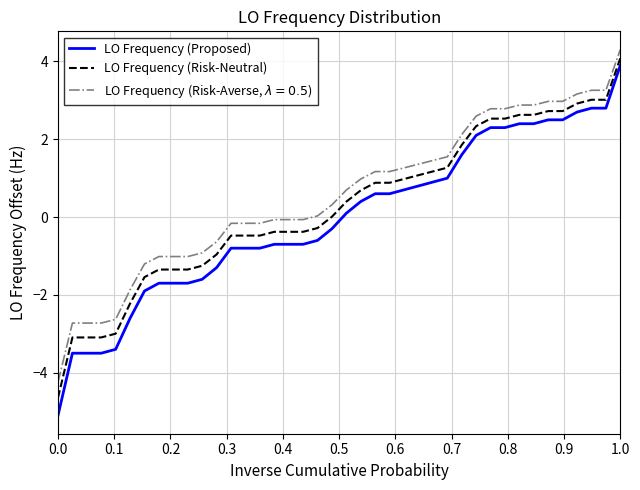

How many distinct data groups are displayed?

3